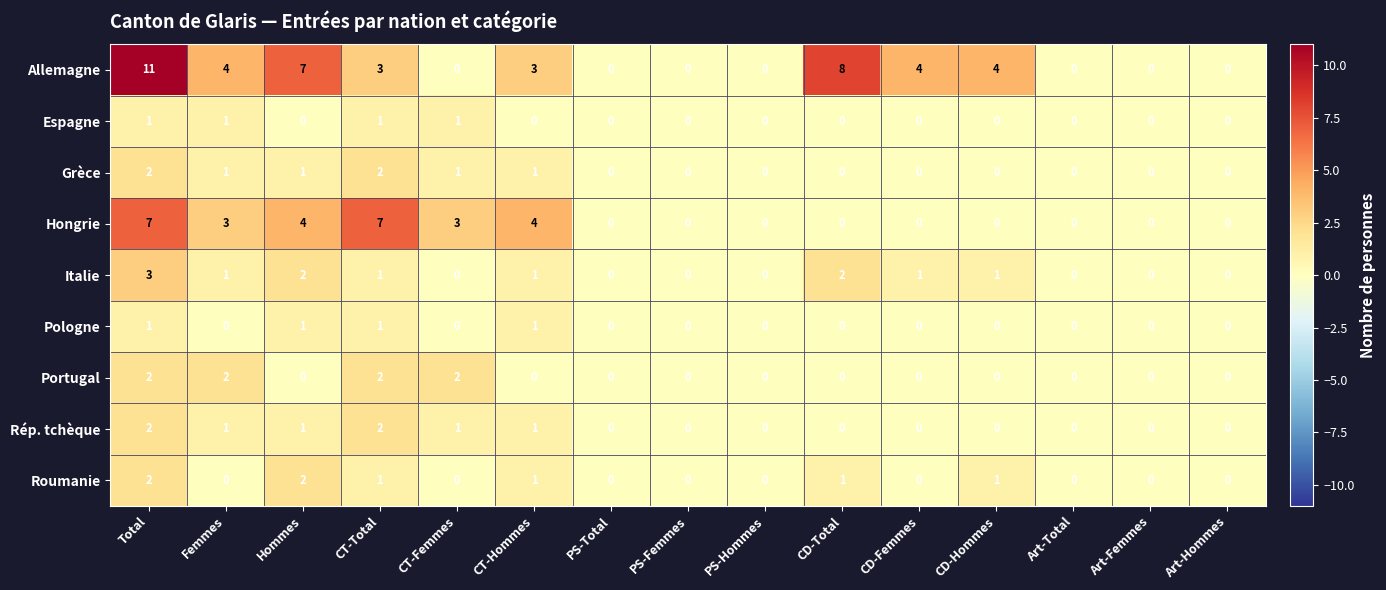

Count the number of data series in this chart.

9